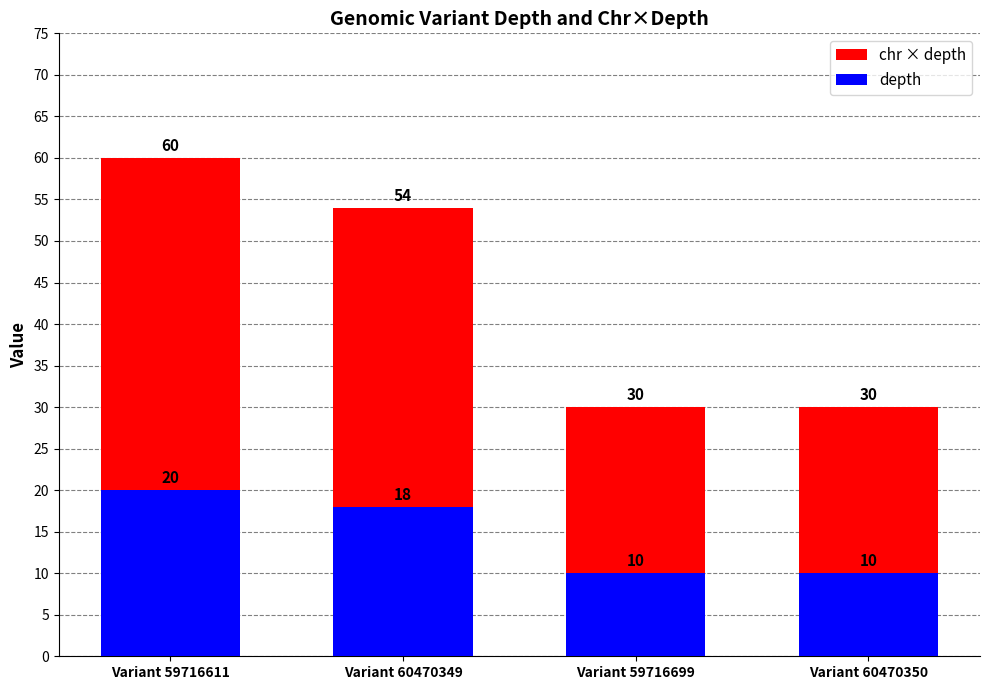

What is the value of the chr × depth bar at the 4th from the left?

30